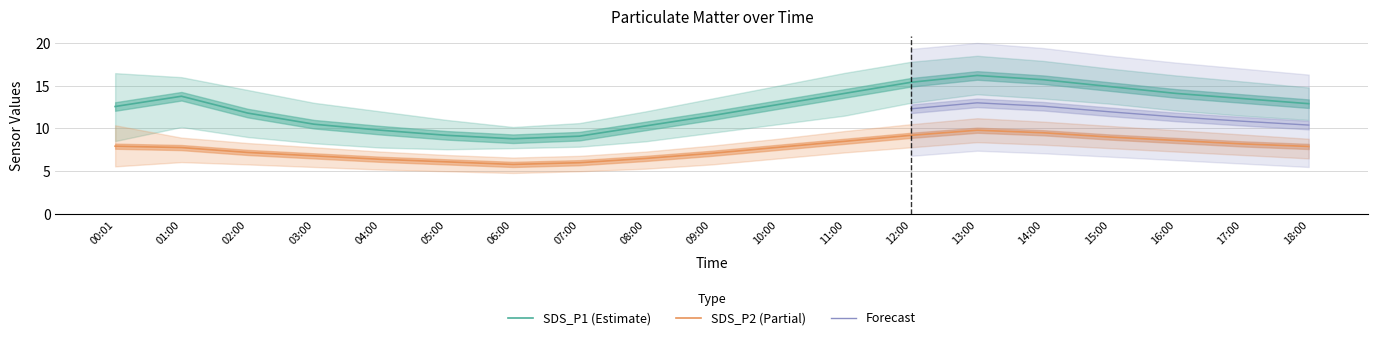

Is it true that SDS_P2 equals 3.4 at 16:00?

False